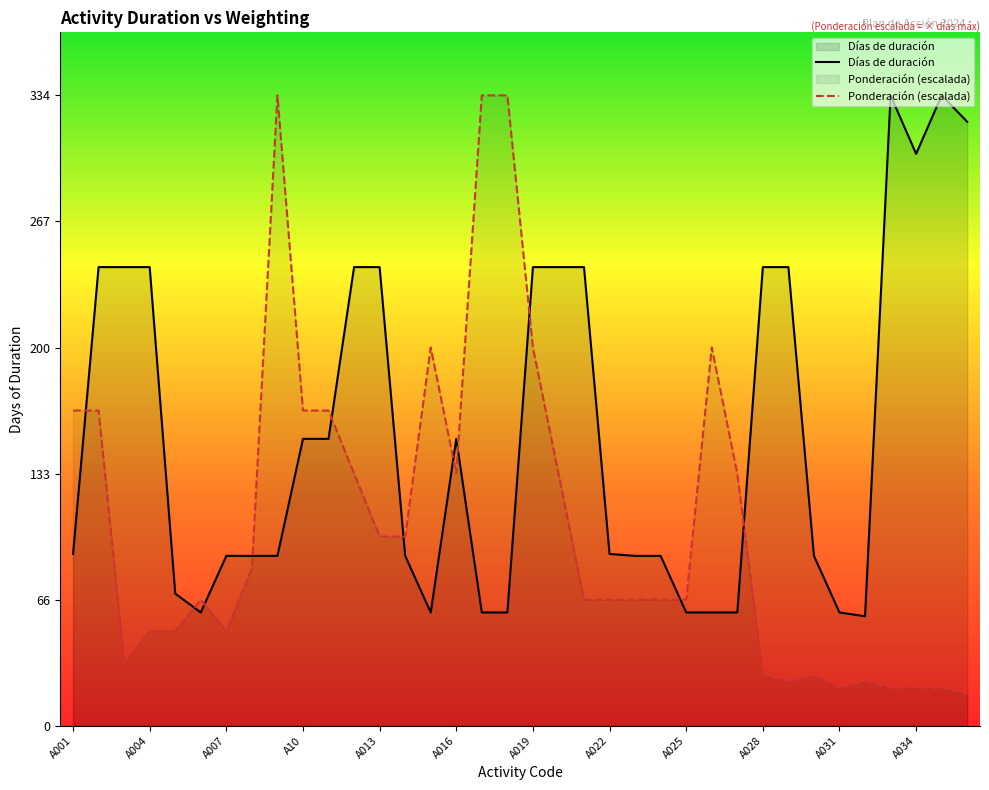

After their last crossing, which series has the higher values: Ponderación (escalada) or Días de duración?

Días de duración